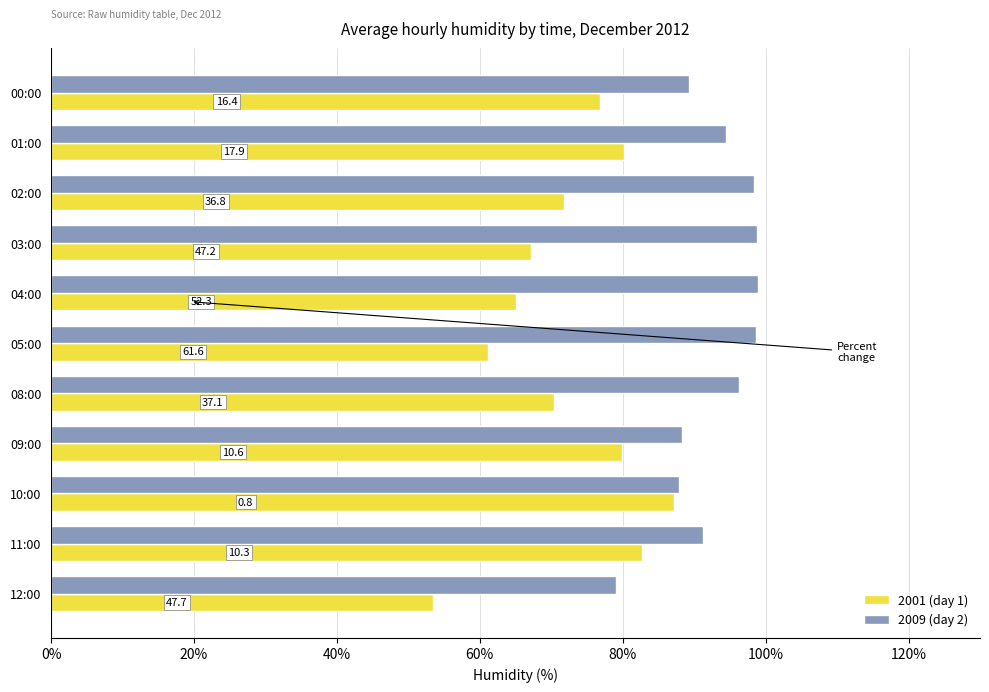

Rank the series by their average value, from highest to lowest.

2009 (day 2), 2001 (day 1)